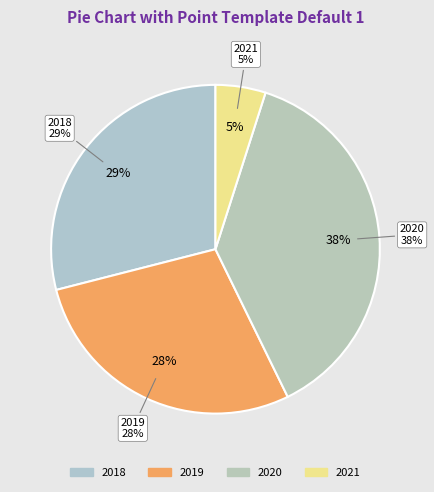

Rank the categories by value from lowest to highest.

2021, 2019, 2018, 2020